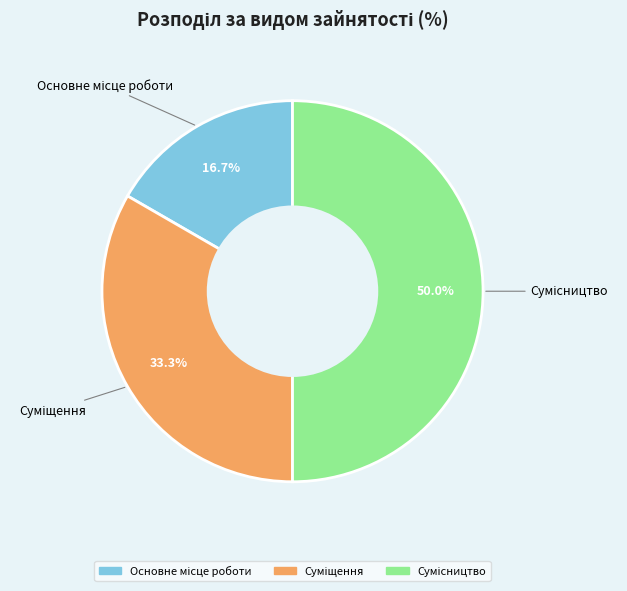

How many segments does this pie chart have?

3